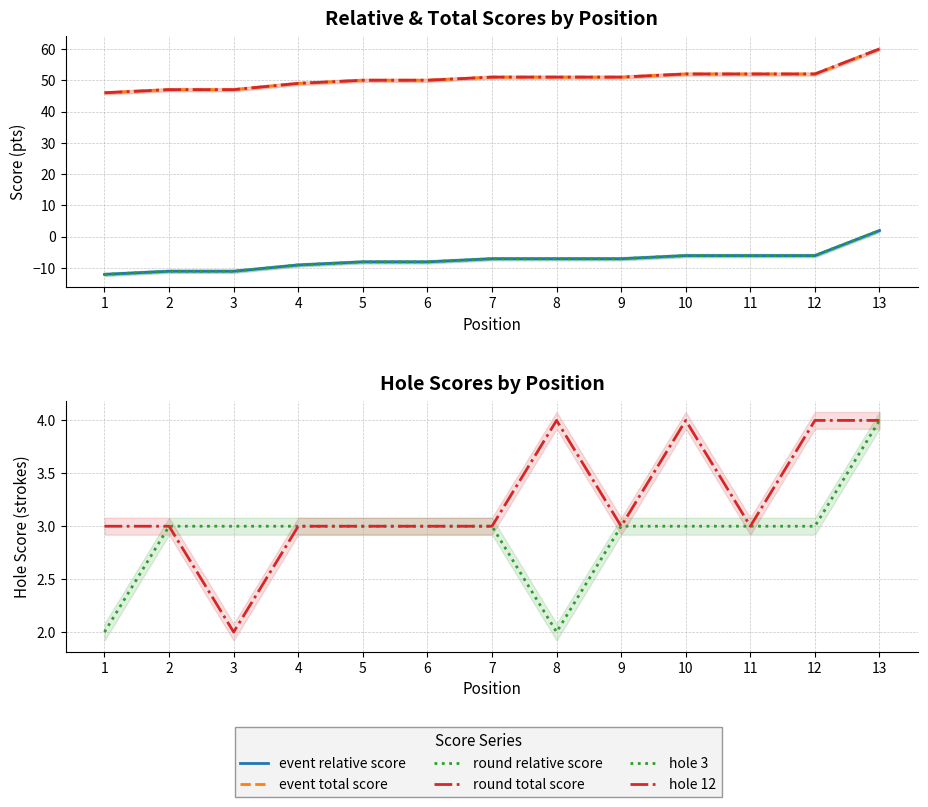

True or false: round total score and hole 3 intersect in this chart.

False